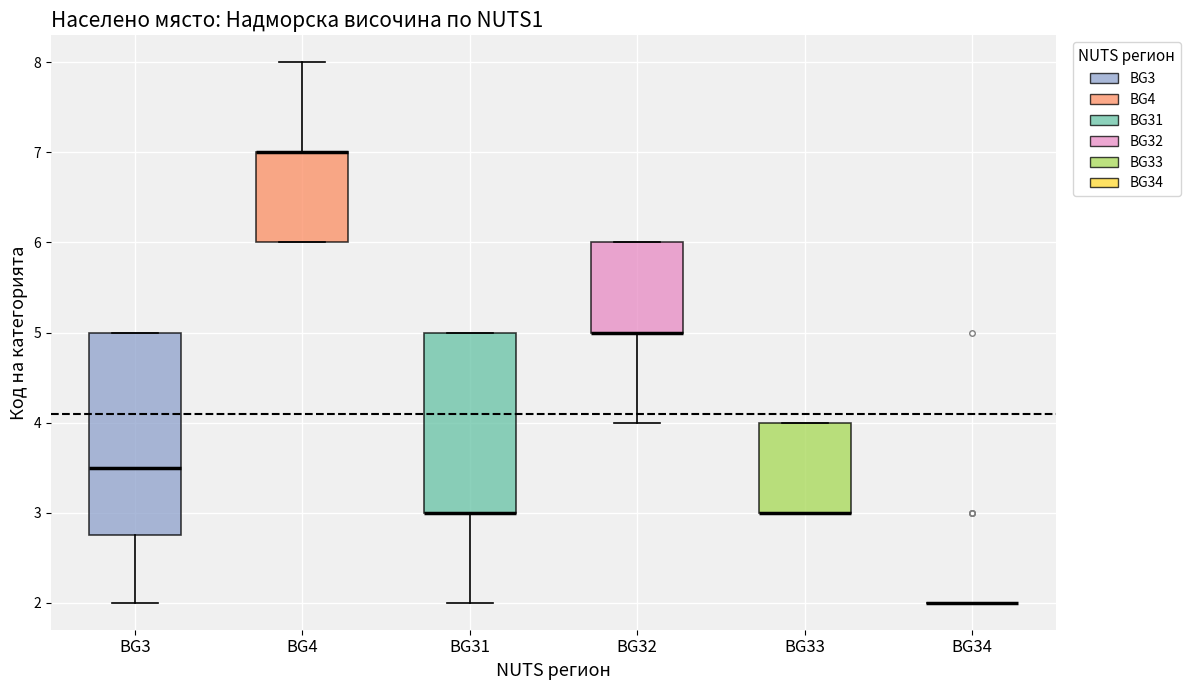

Where is the lower edge of the box for BG32 on the y-axis? The values are not printed on the chart, so give them approximately, as read against the axis.

5.0